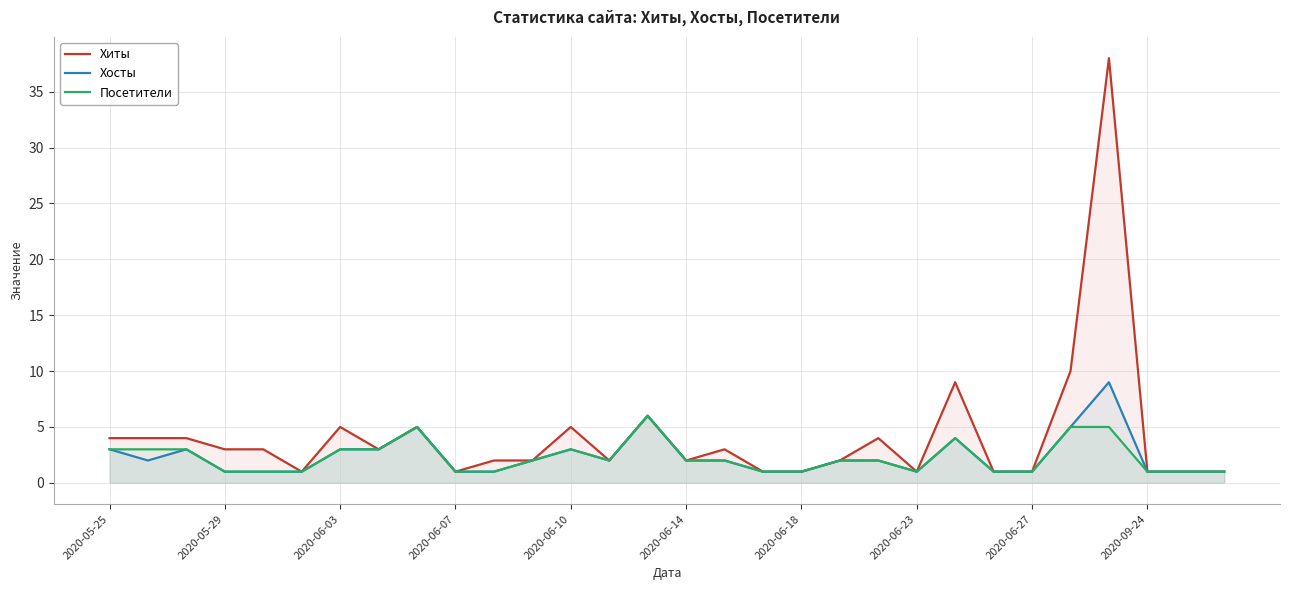

Rank the series by their maximum value, from highest to lowest.

Хиты, Хосты, Посетители